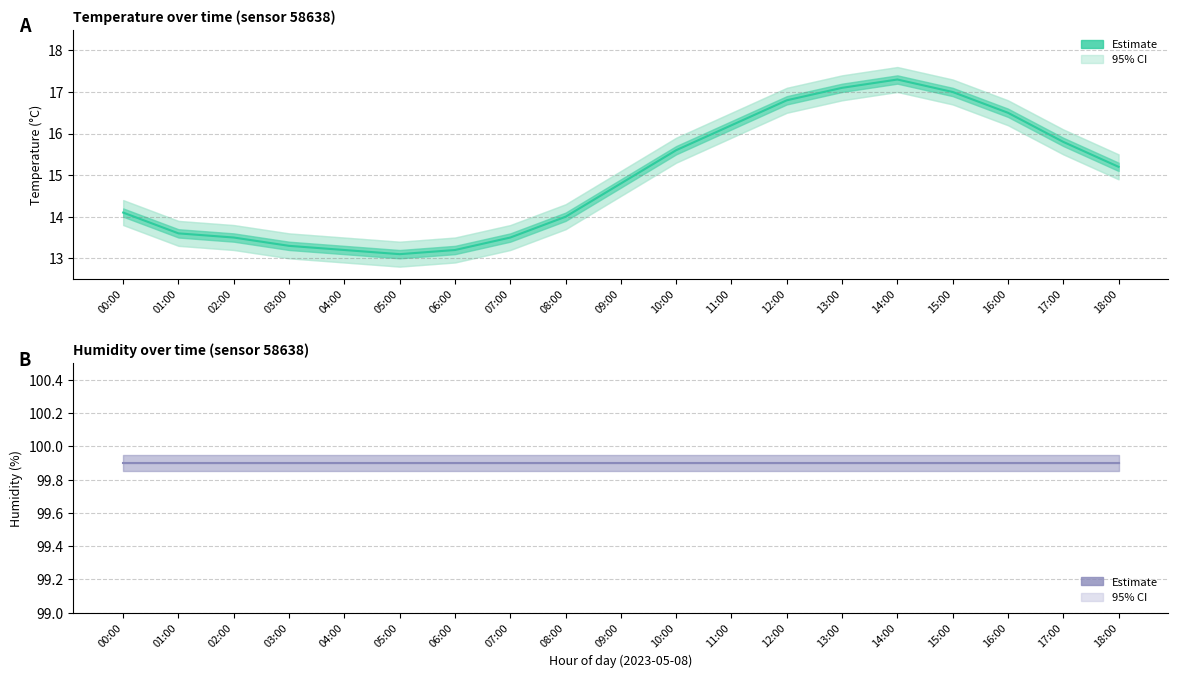

Which label corresponds to the smallest value in the chart?

05:00